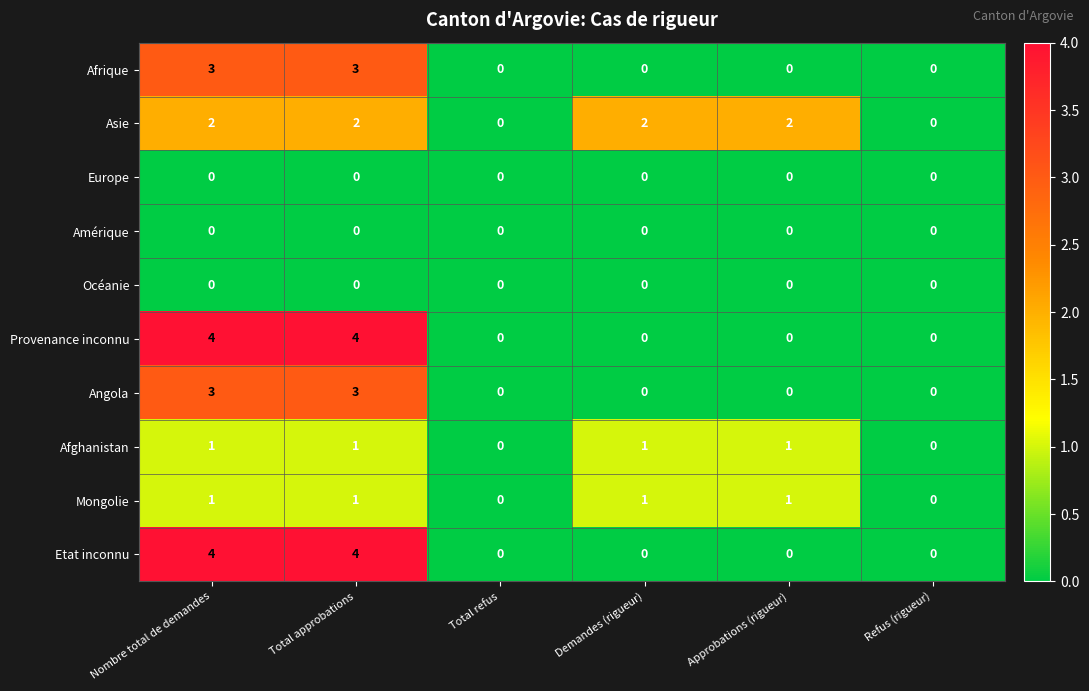

What is the difference between the highest and lowest values at Nombre total de demandes?

4